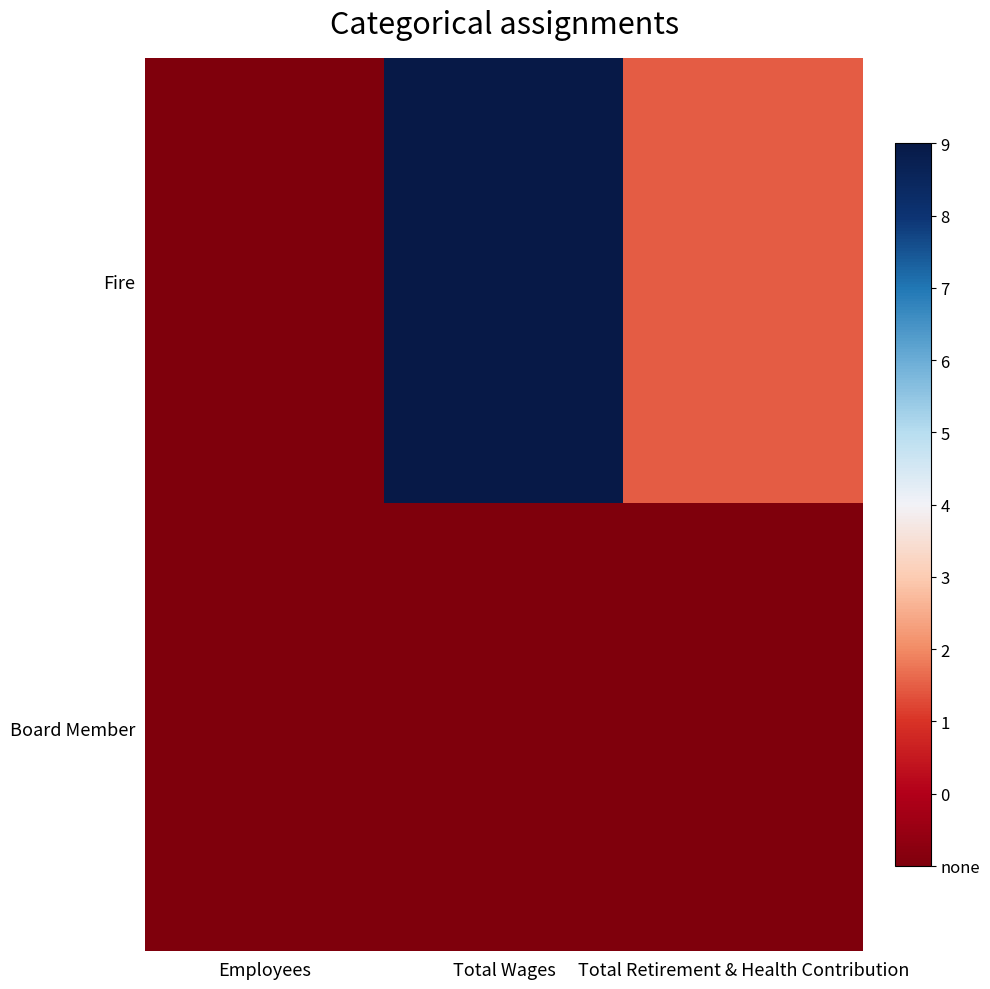

Which series has the widest spread of values?

Fire